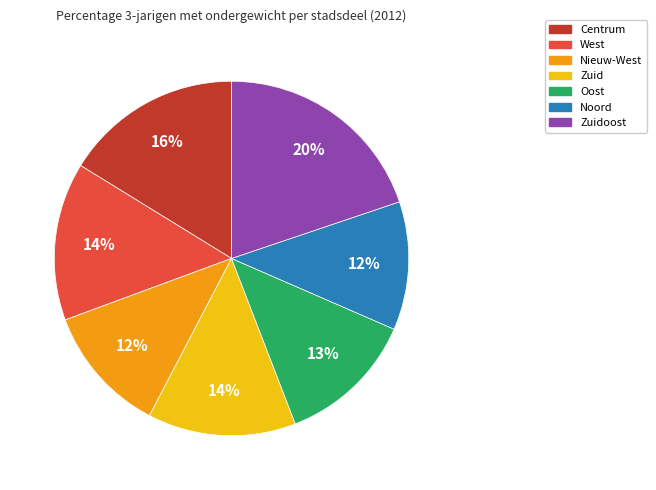

Is there any slice that represents more than half of the pie?

No